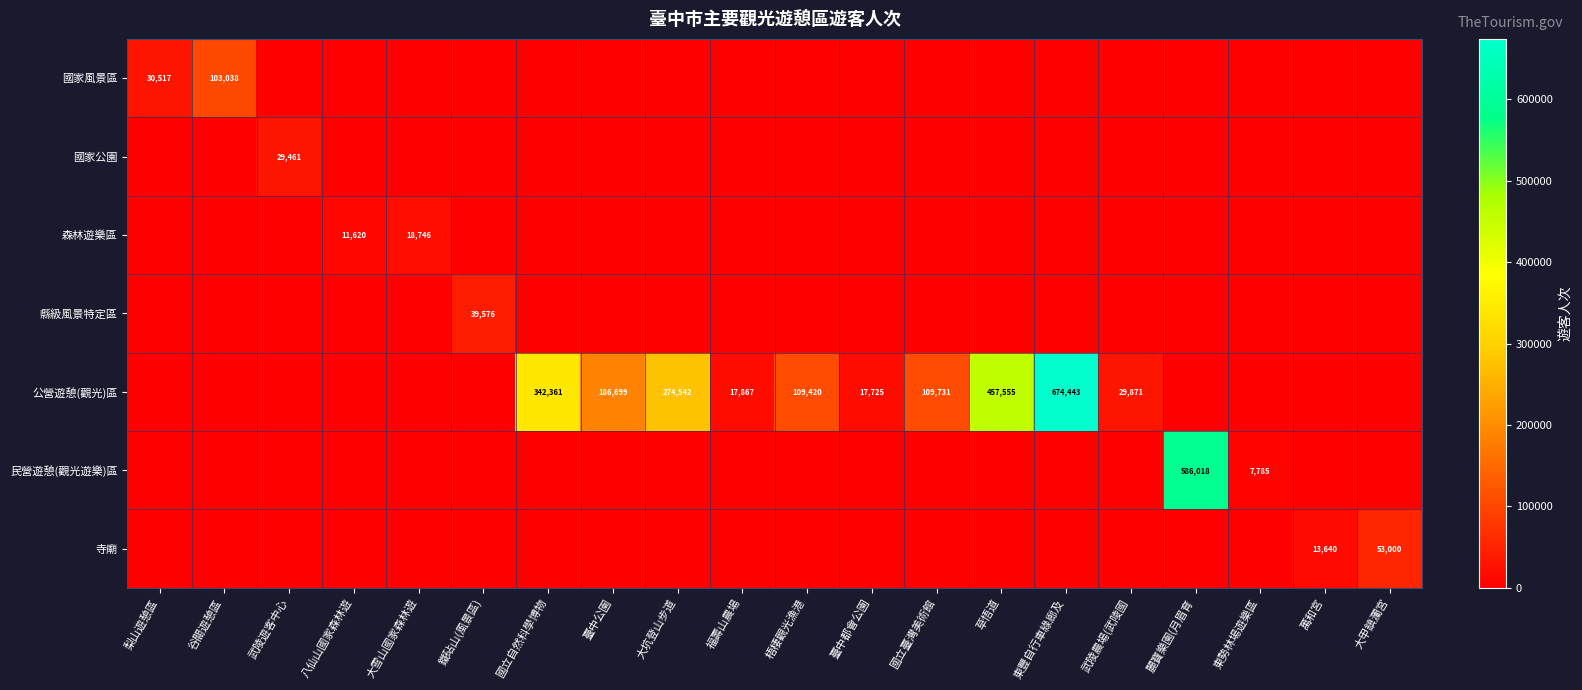

Which has a higher value, 鐵砧山(風景區) or 福壽山農場?

鐵砧山(風景區)